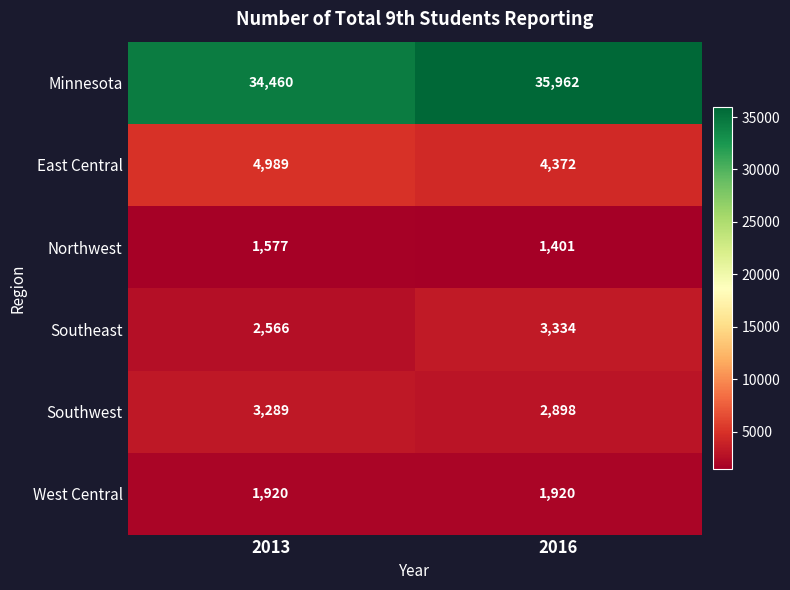

What is the approximate value of Southwest at 2013?

3289